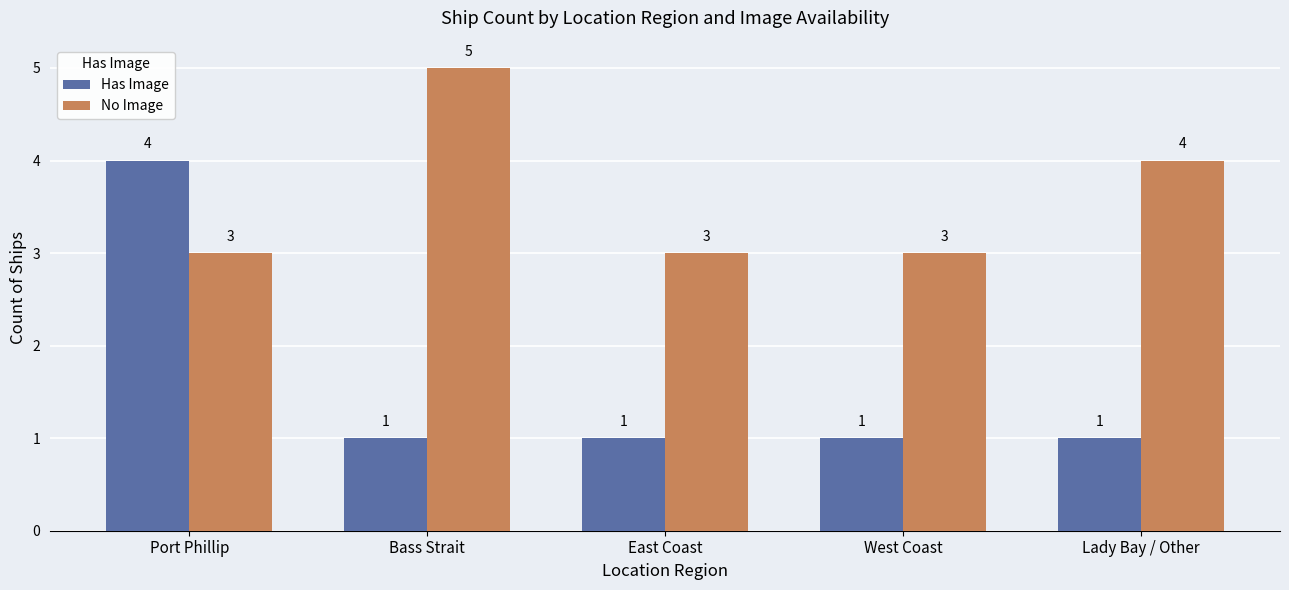

What is the greatest value displayed?

5